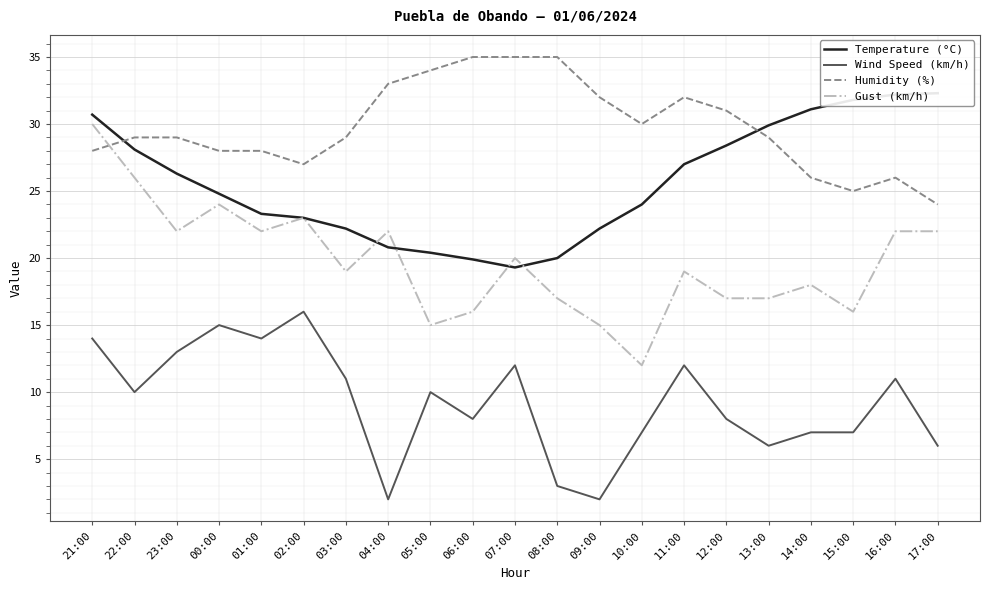

Which series has the largest total across all categories?

Humidity (%)